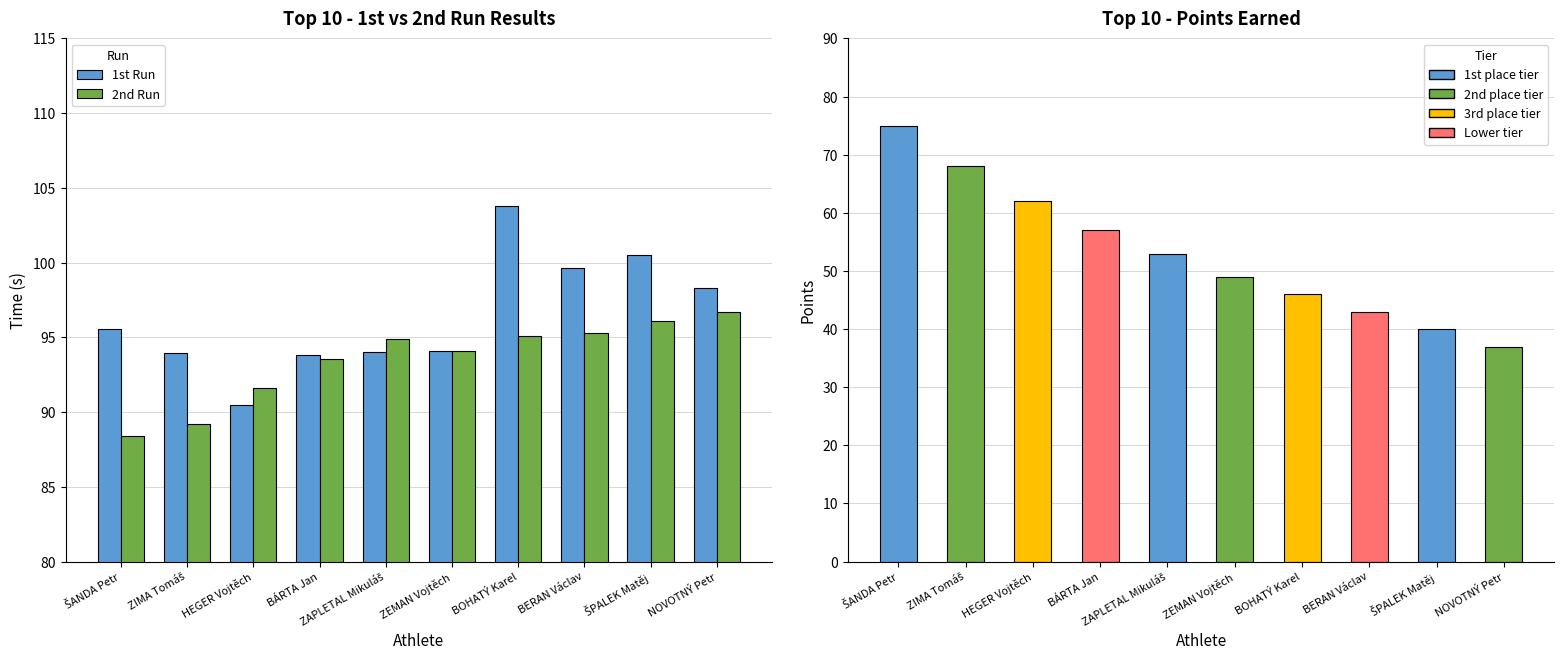

Rank the series by their maximum value, from lowest to highest.

Points, 2nd Run, 1st Run